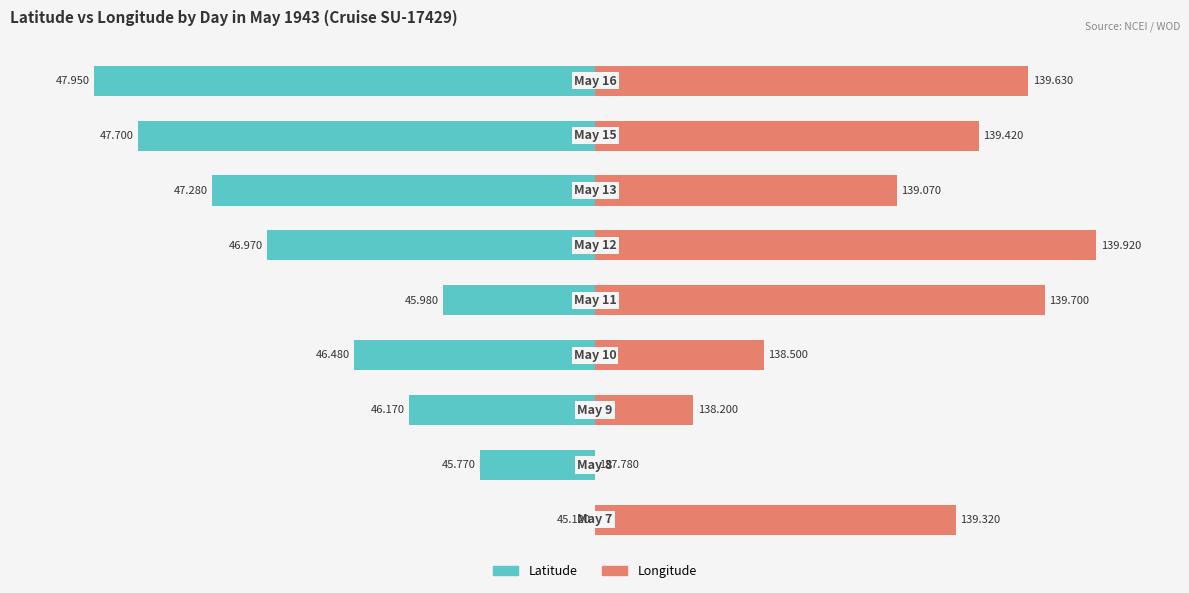

What are all the series names shown in the legend?

Latitude, Longitude